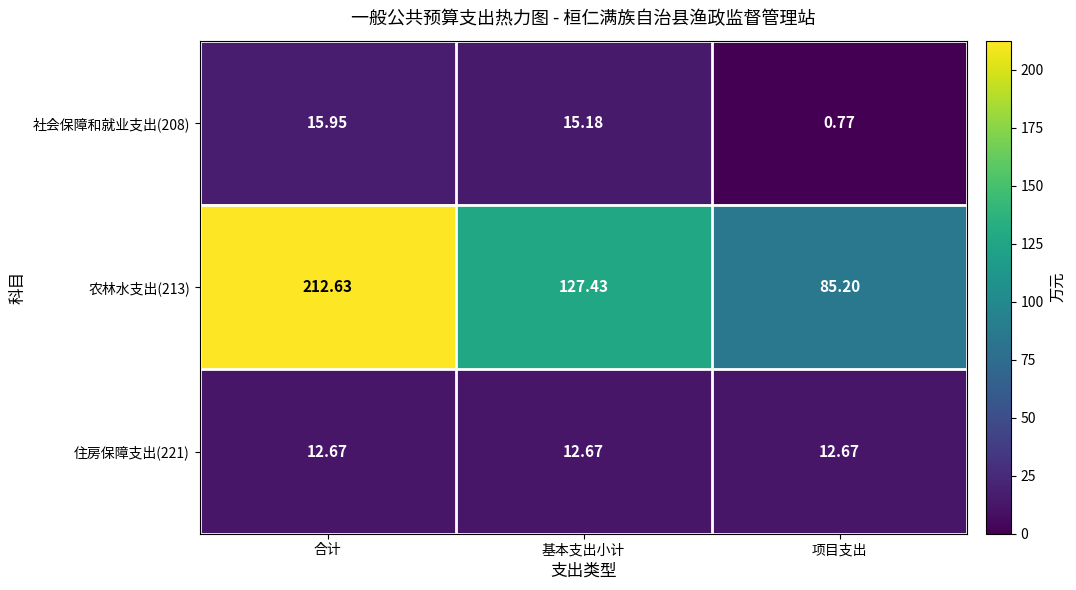

Where is 社会保障和就业支出(208) nearest to the value 8?

基本支出小计